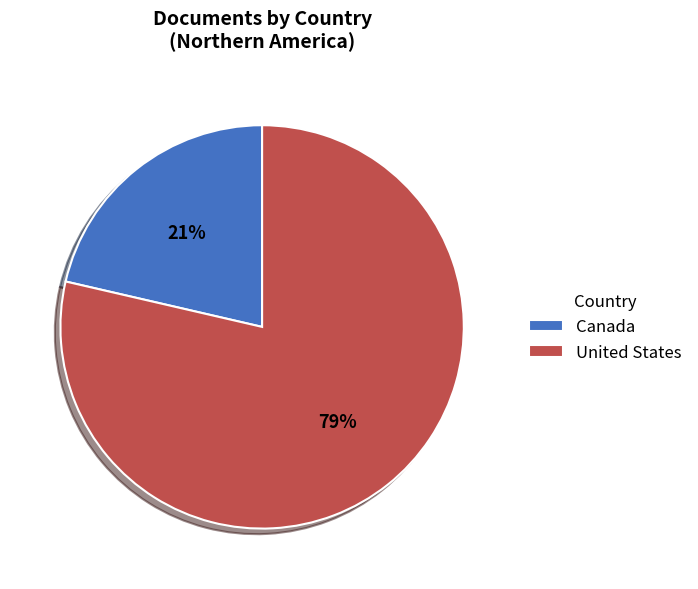

Is it true that Canada is 21% of the pie?

True